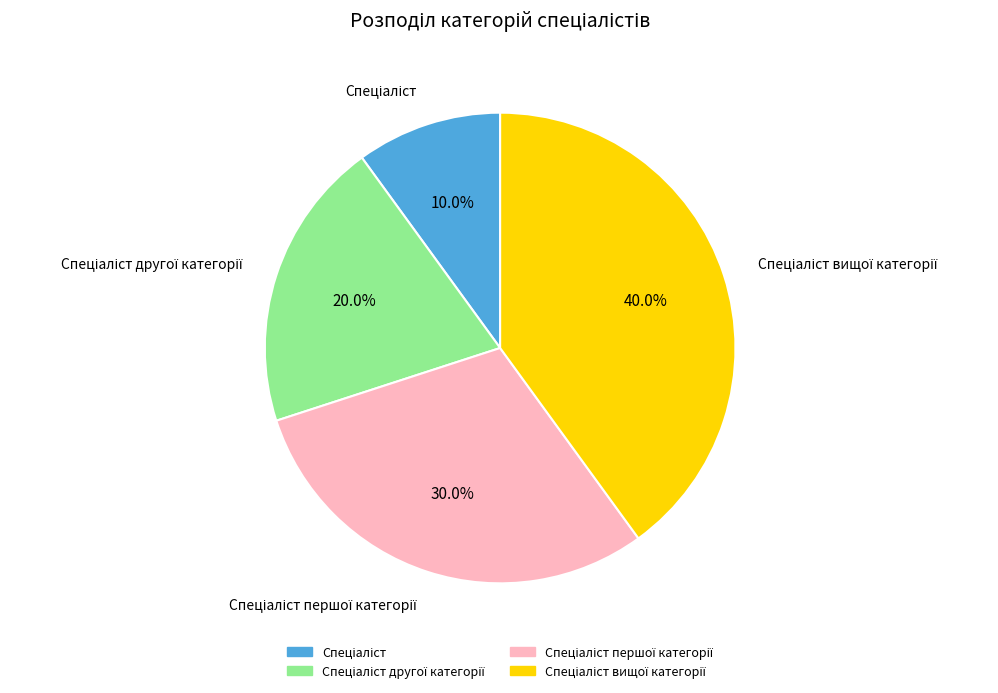

Is there any slice that represents more than half of the pie?

No